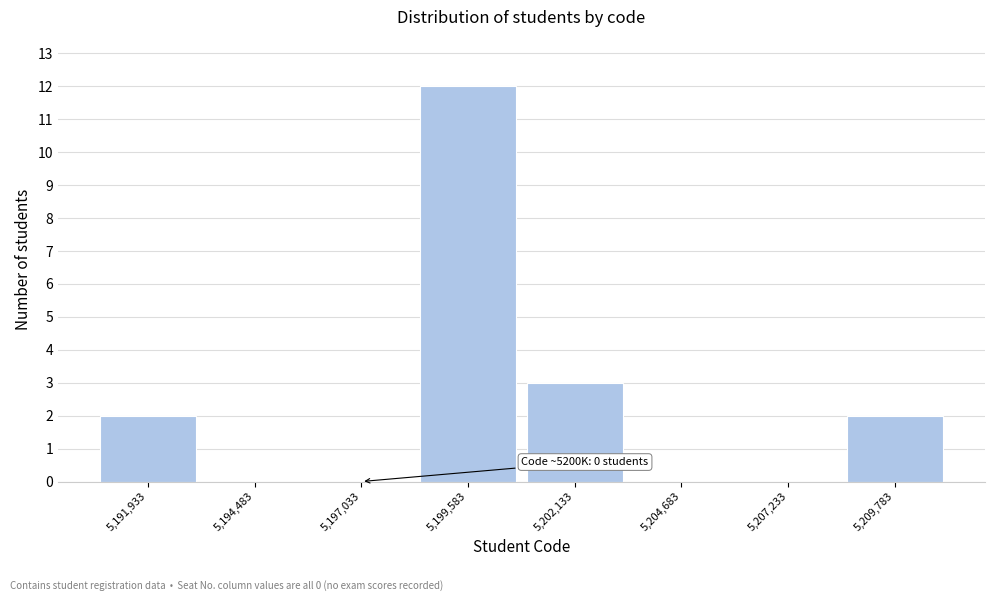

Over which range of the x-axis is the bar tallest?

5198500 to 5201000